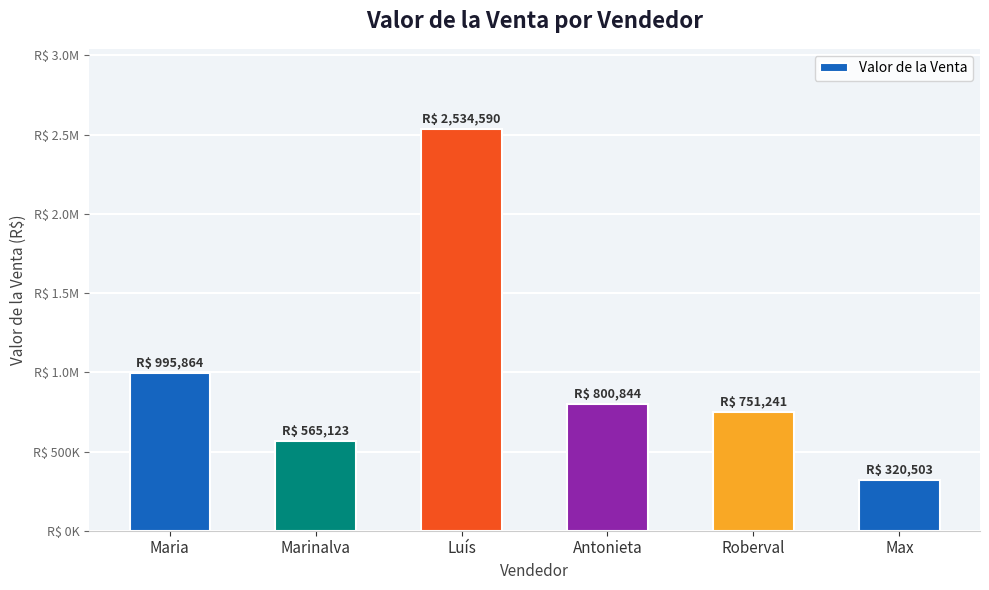

Reading right to left, extract all data points from this chart.

Max=320503	Roberval=751241	Antonieta=800844	Luís=2534590	Marinalva=565123	Maria=995864